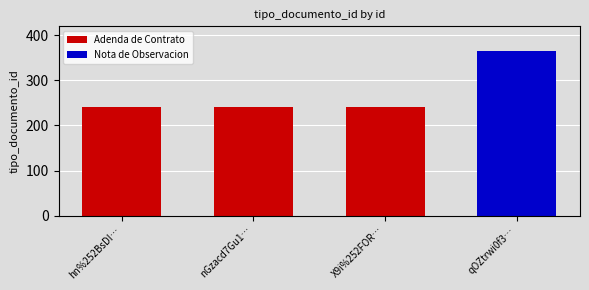

What is the label of the 3rd bar from the left?

X9i%252FORLBXzs%253D